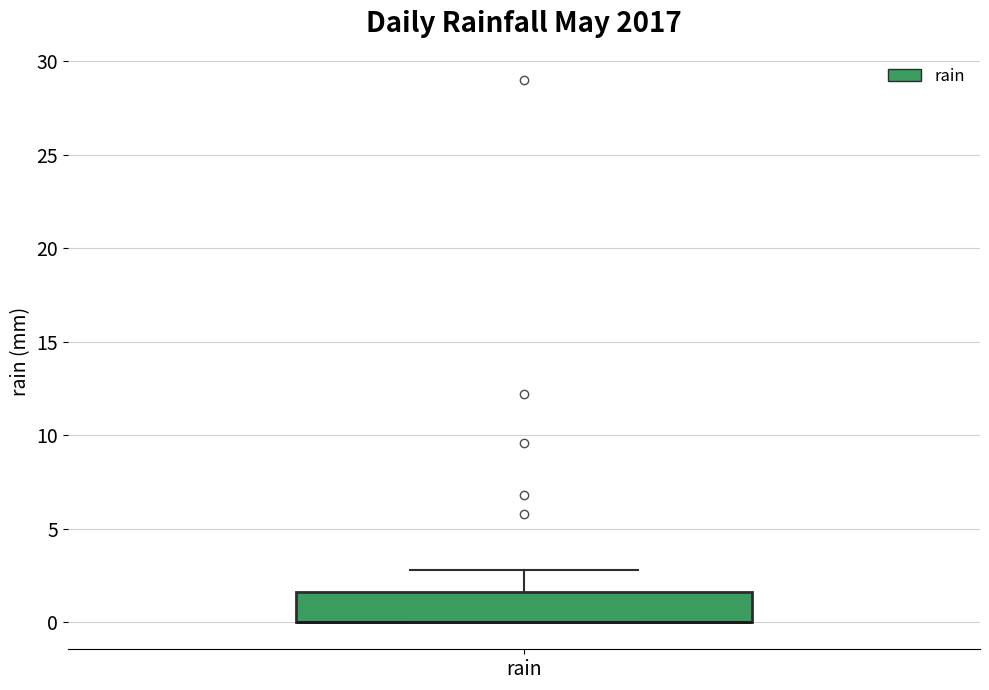

Read this box plot against the y-axis: the position of the median line, the range covered by the box, and the ends of both whiskers. The values are not printed on the chart, so give them approximately, as read against the axis.

median 0.0 (drawn on the box's lower edge), box 0.0 to 1.5, whiskers 0.0 to 3.0